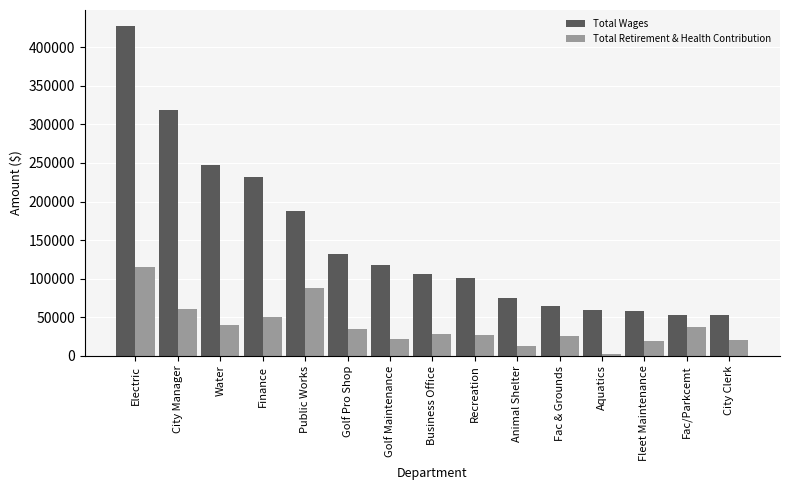

At which category is the sum across all series the highest?

Electric